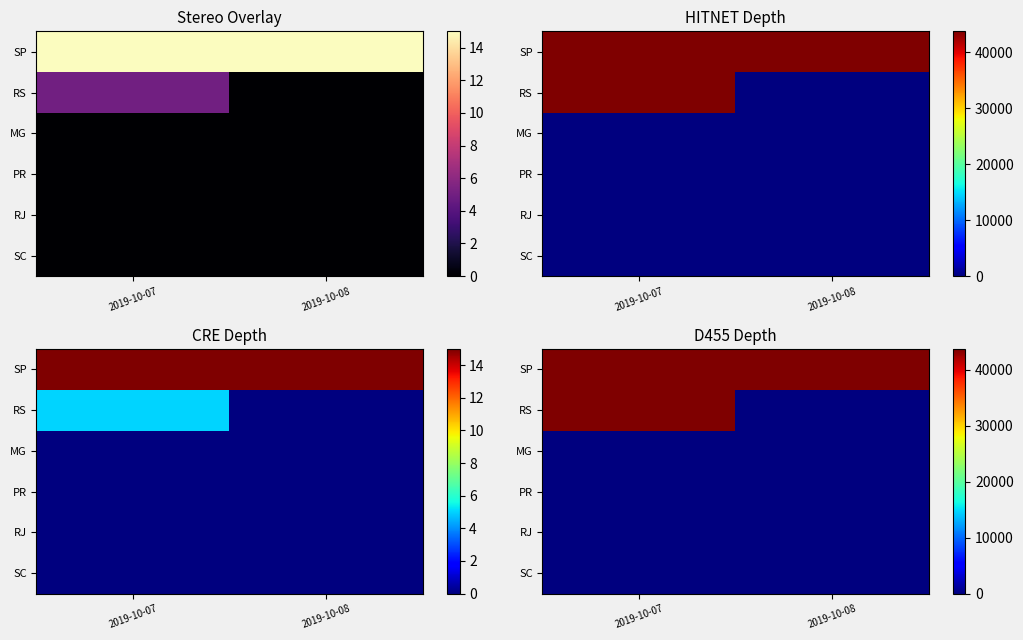

Where is PR nearest to the value 0?

2019-10-07